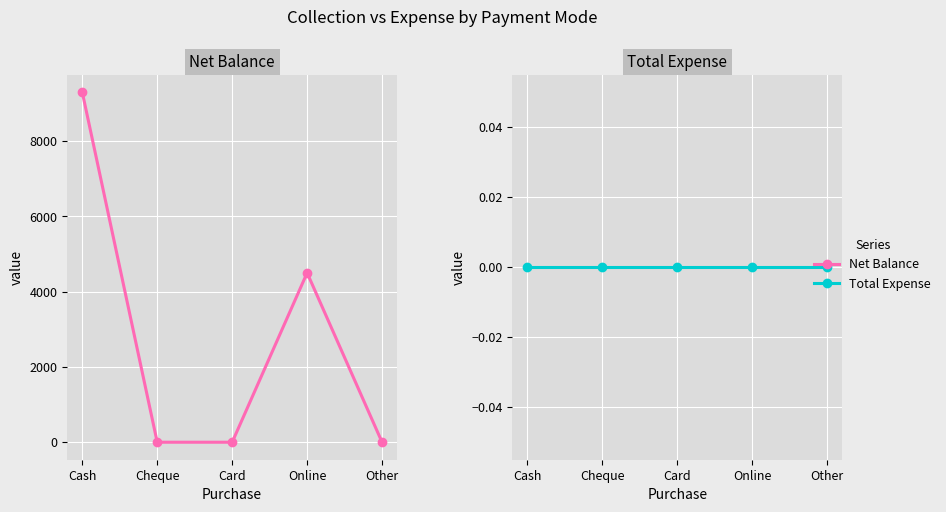

Which series has the largest range (max minus min)?

Net Balance